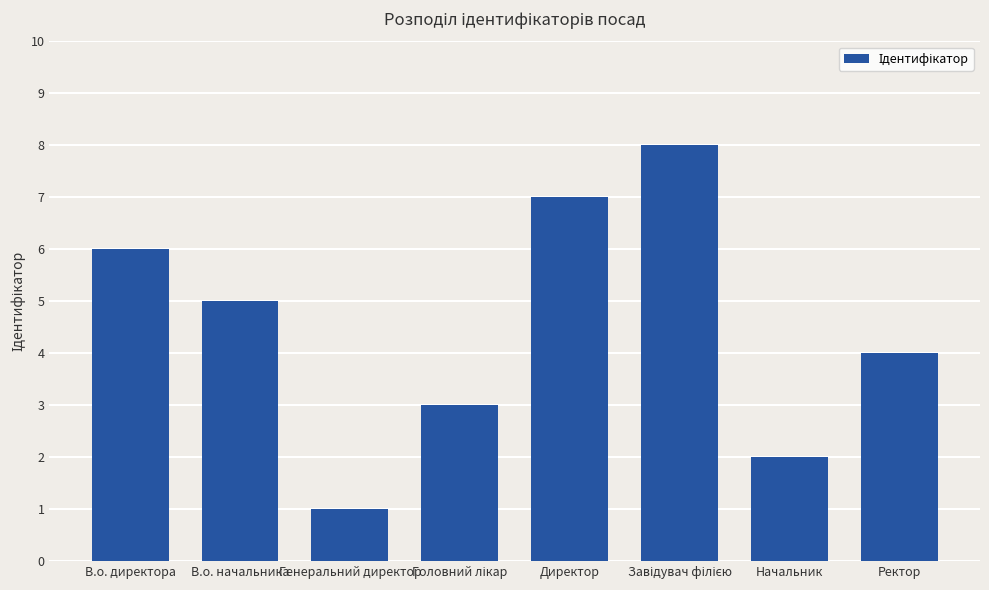

What is the change in value from Директор to Ректор?

-3